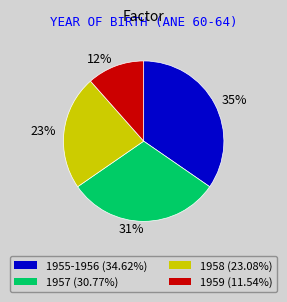

What is the ratio of the value at 12% to the value at 31%?

0.4